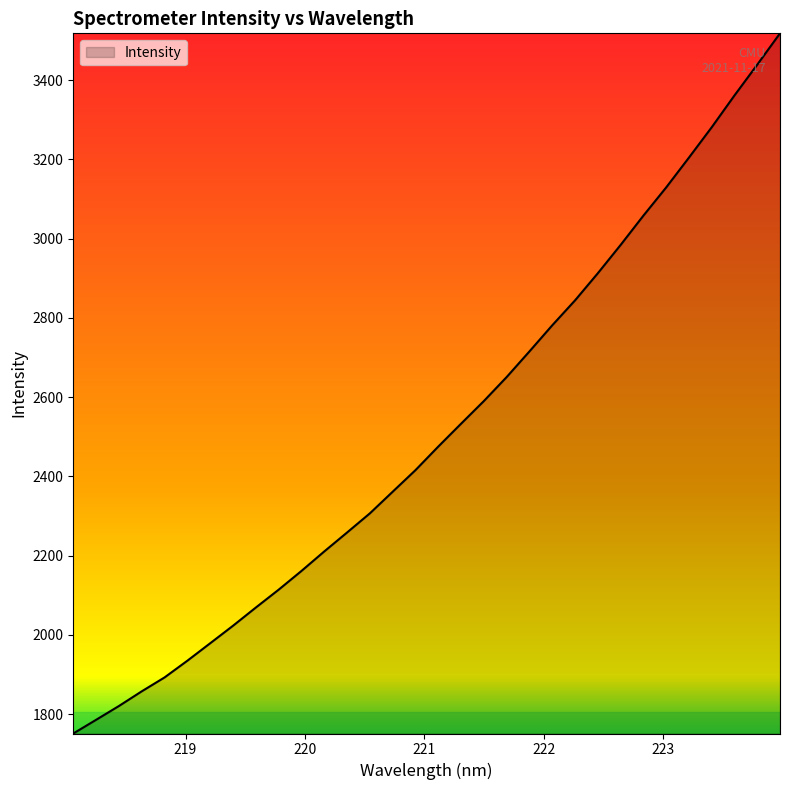

How many lines are shown in the chart?

1